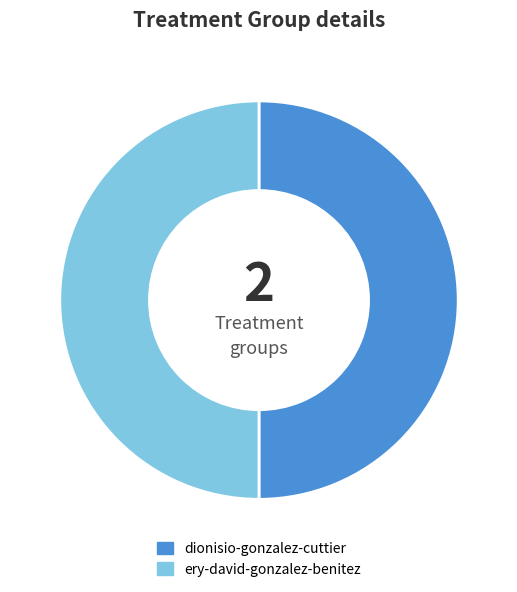

Approximately how many times larger is the value at ery-david-gonzalez-benitez compared to dionisio-gonzalez-cuttier?

1.0